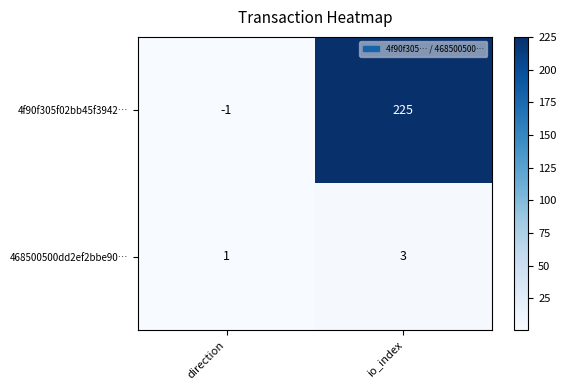

What value does the 4f90f305f02bb45f3942… series have at io_index?

225